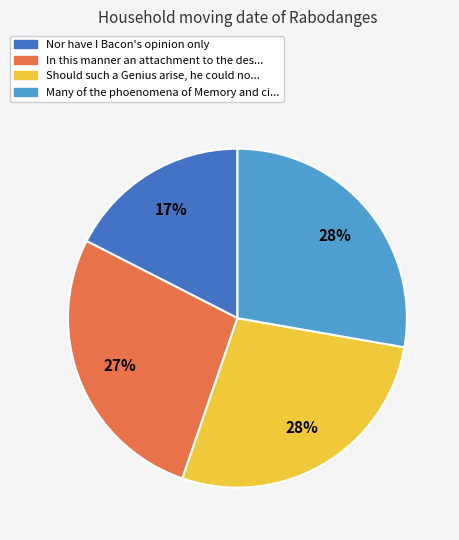

Does any single category account for the majority?

No